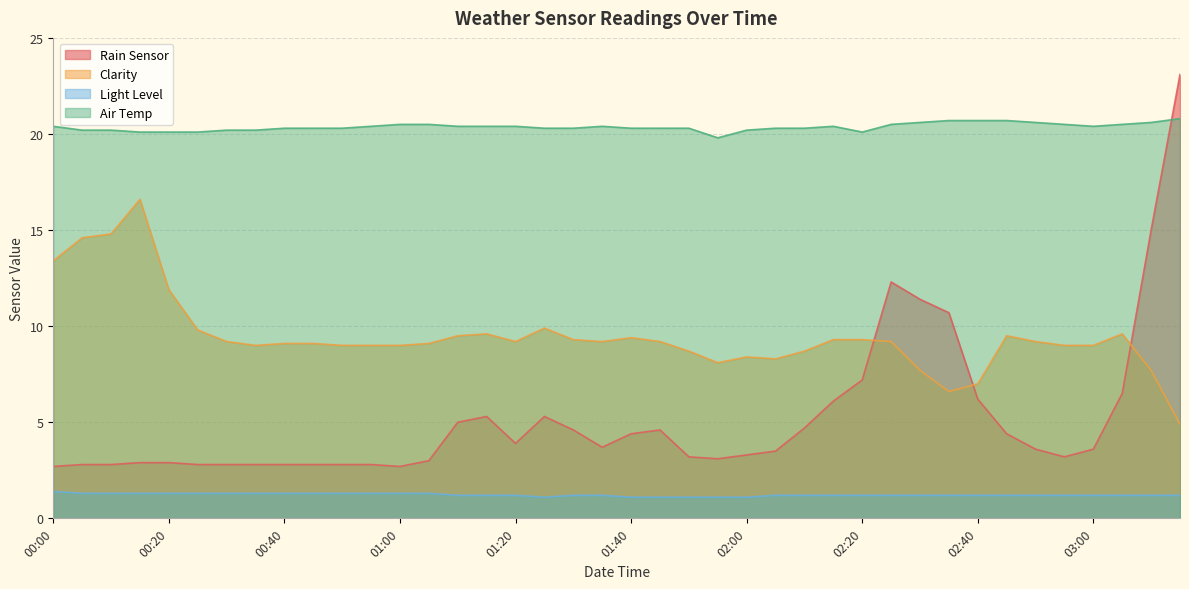

Between 02:45 and 03:00, which series saw the biggest shift?

Rain Sensor